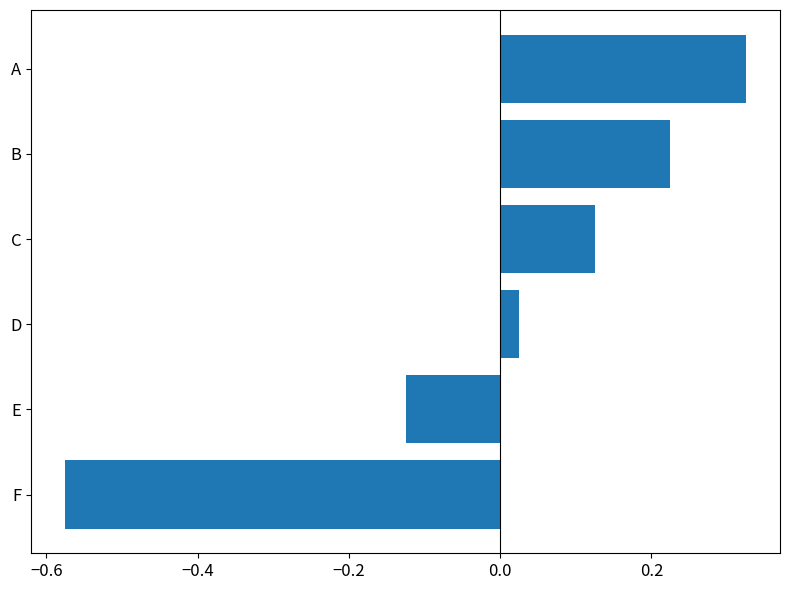

List the labels in order of value, smallest first.

F, E, D, C, B, A